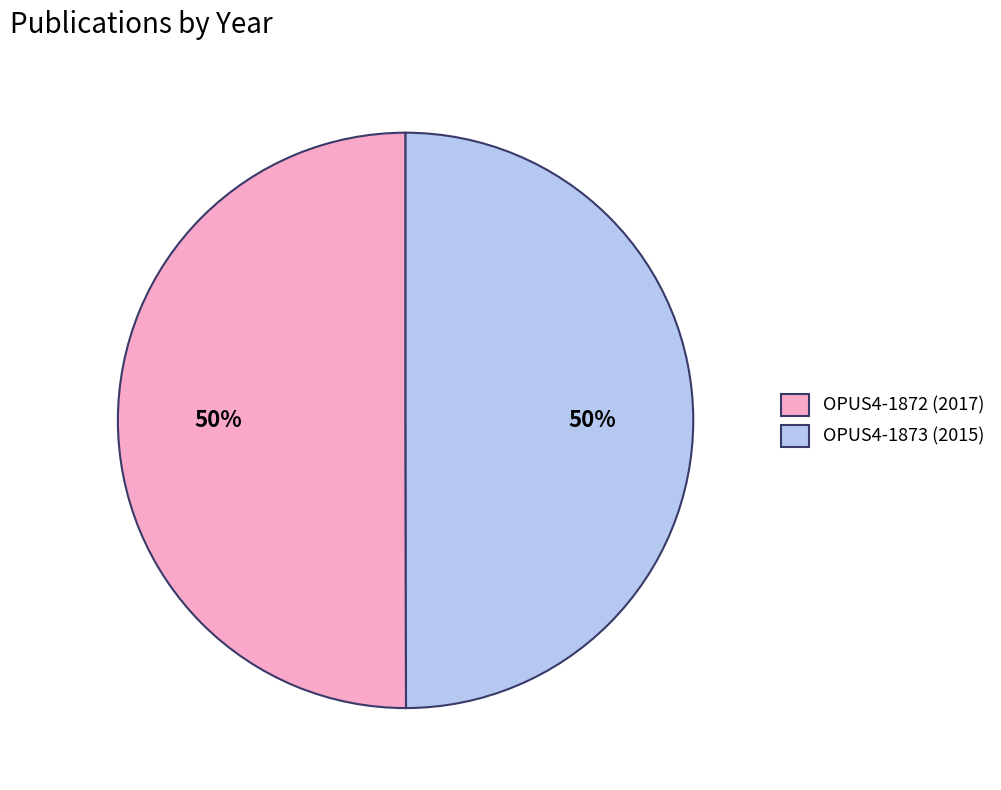

What percentage is the OPUS4-1872 (2017) slice, to the nearest percent?

50%